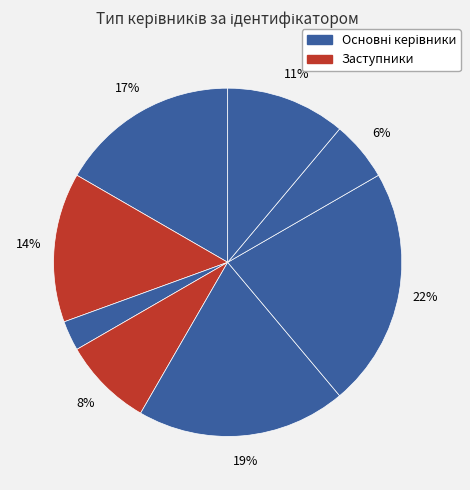

How many segments does this pie chart have?

8